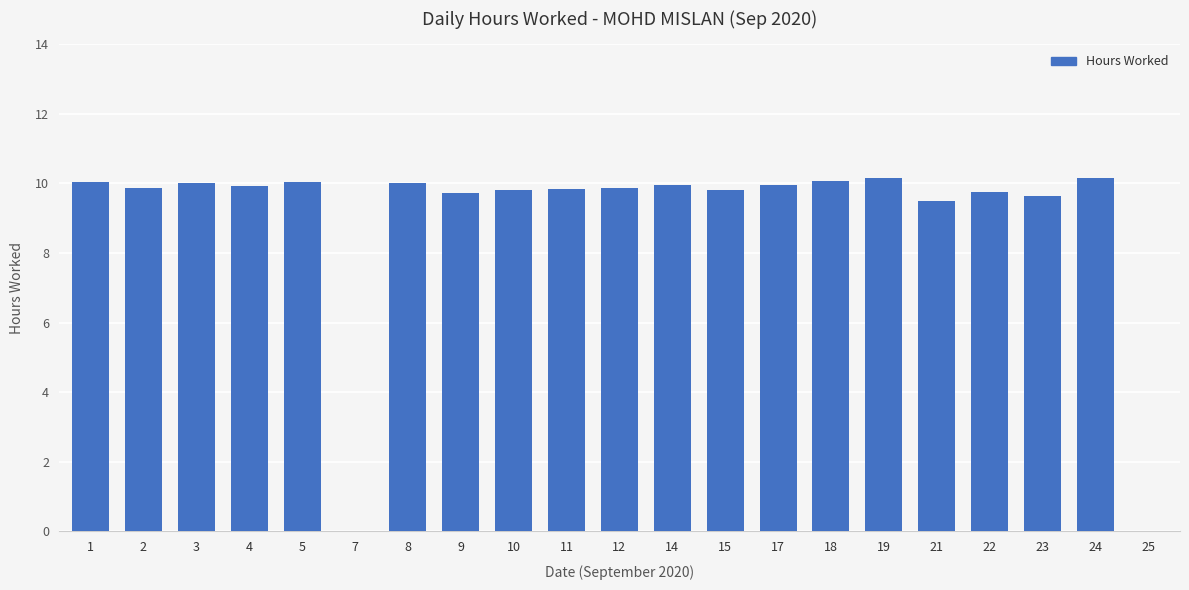

What is the sum of all values?

188.2